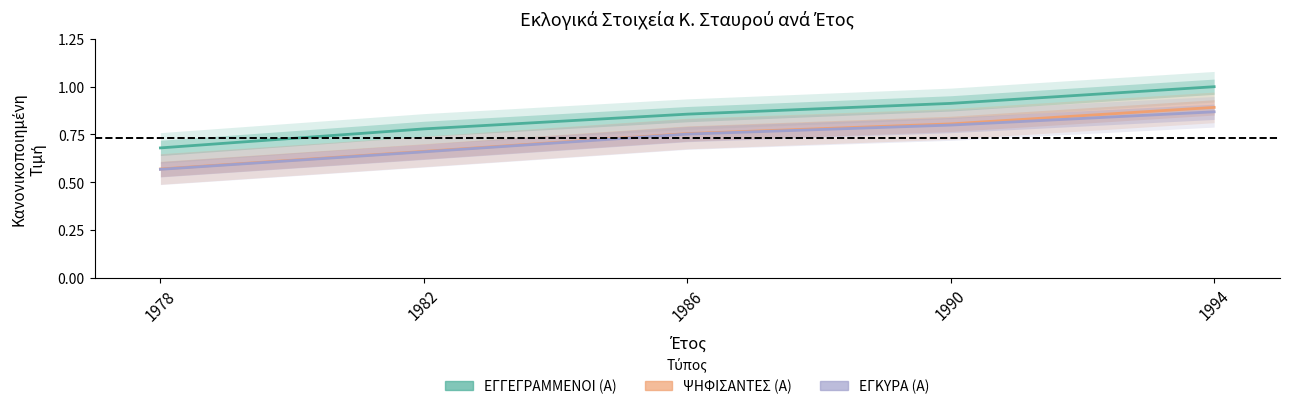

What is the difference between the maximum and second lowest values in the ΕΓΓΕΓΡΑΜΜΕΝΟΙ (Α) series?

0.2